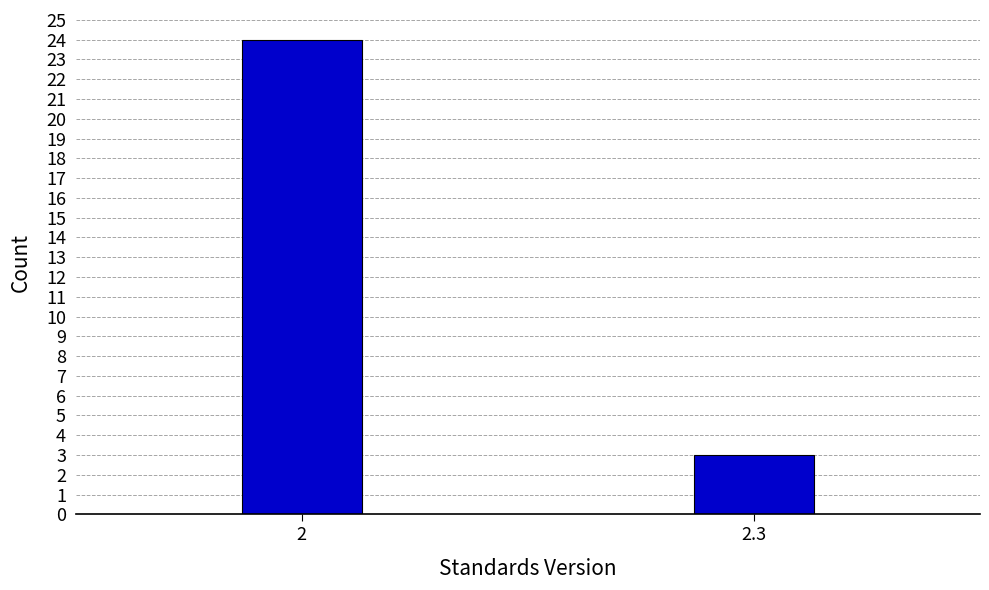

Reading left to right, what are all the values shown in this chart?

2=24	2.3=3